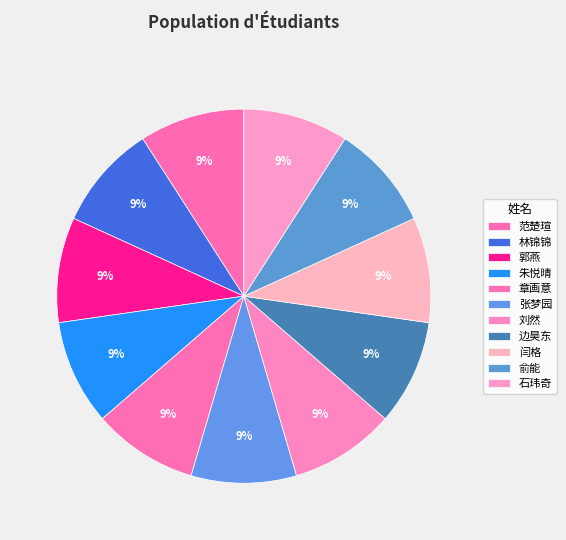

Is there any slice that represents more than half of the pie?

No